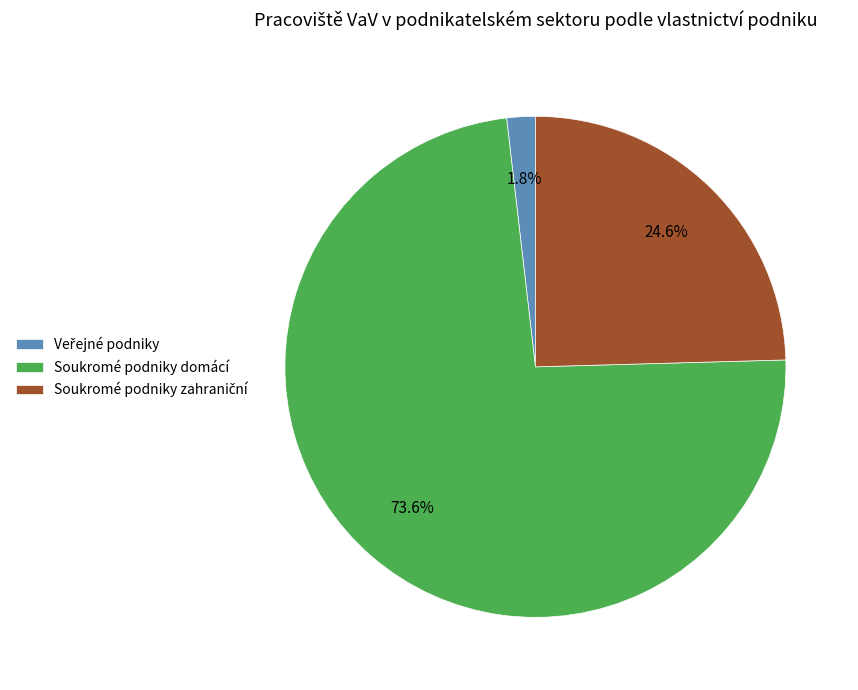

To the nearest percent, what percentage of the pie is Soukromé podniky domácí?

74%